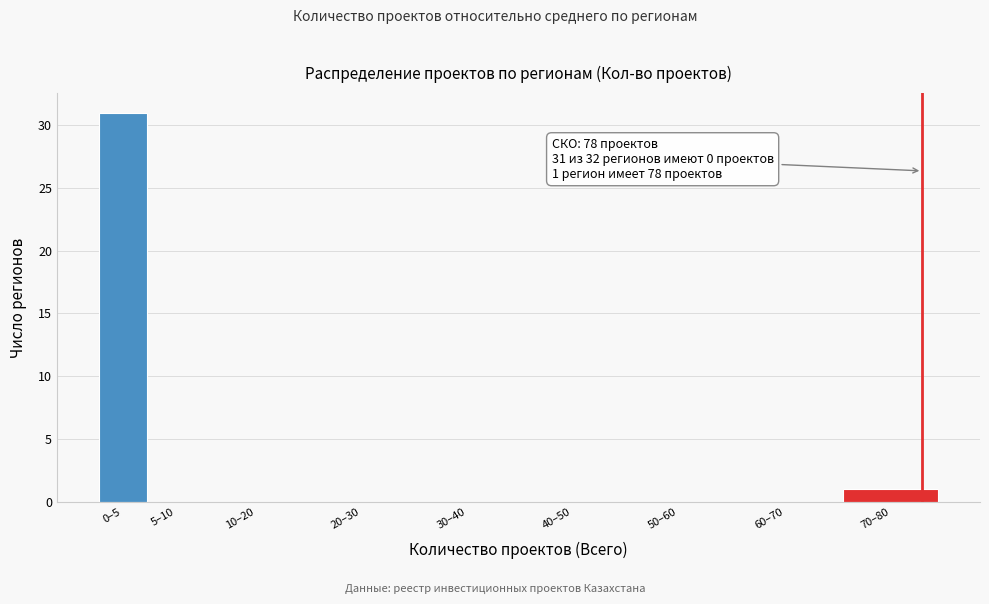

Reading right to left, list all the values displayed in this chart.

70–80=1	60–70=0	50–60=0	40–50=0	30–40=0	20–30=0	10–20=0	5–10=0	0–5=31